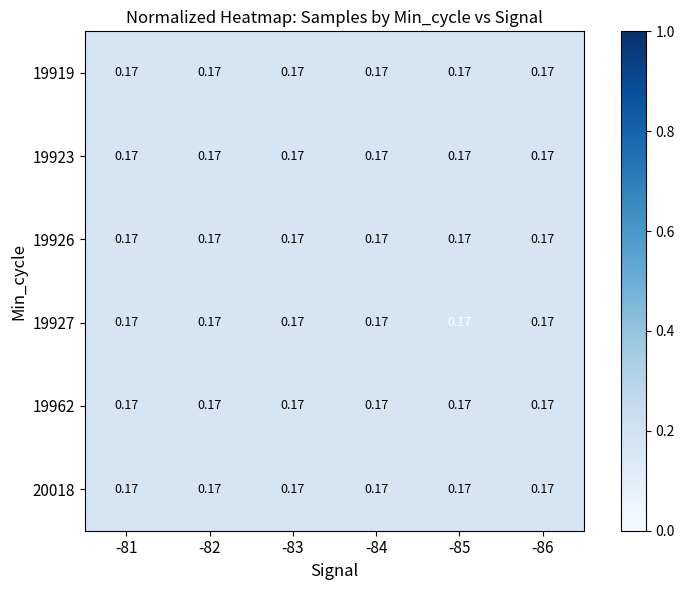

Which has a higher value, -86 or -84?

-86